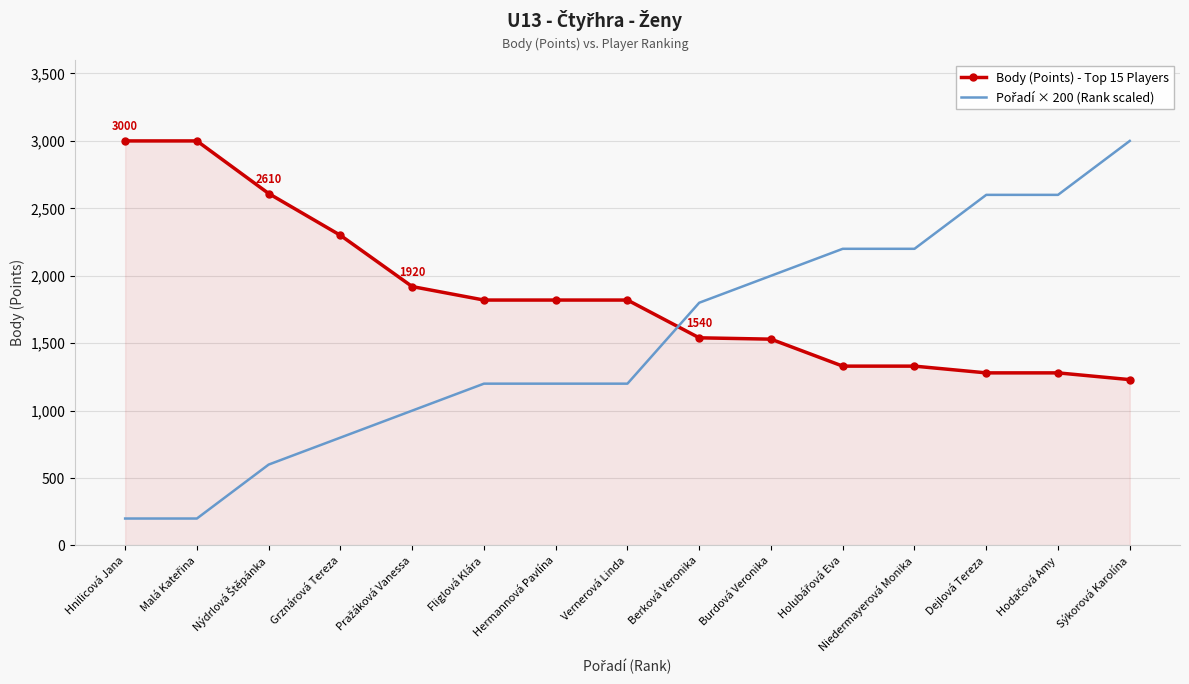

What is the difference between the highest and lowest values at Sýkorová Karolína?

1770